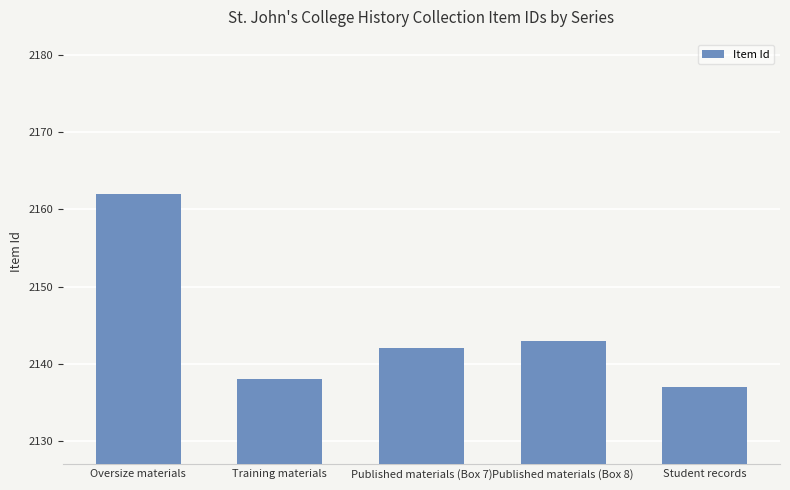

How many series are shown in this chart?

1